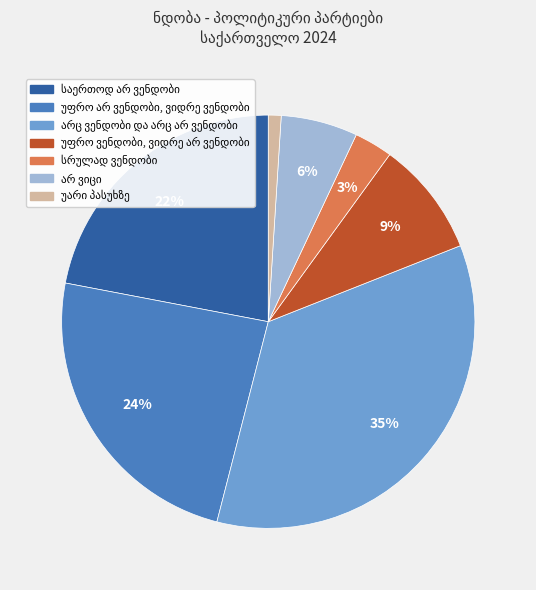

Is there any slice that represents more than half of the pie?

No